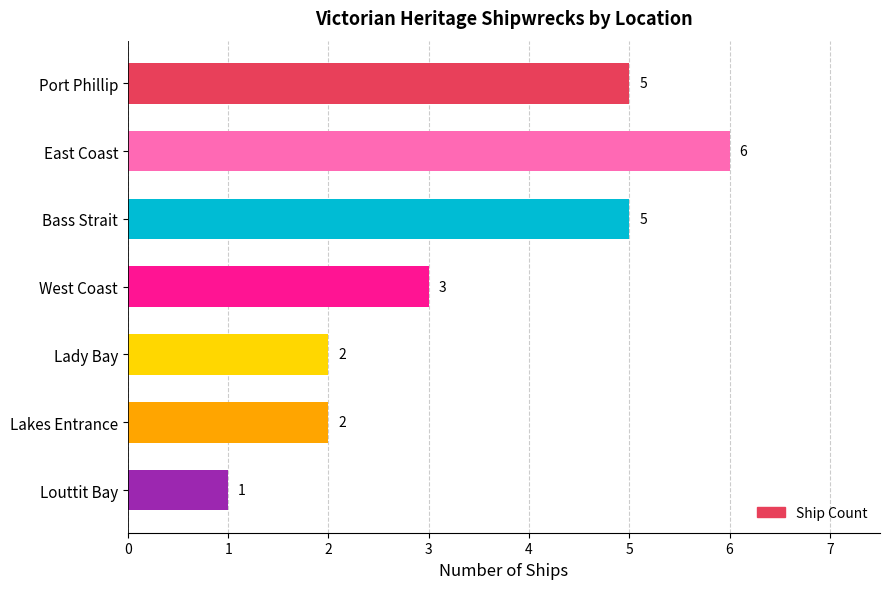

What is the difference between the maximum and minimum values?

5